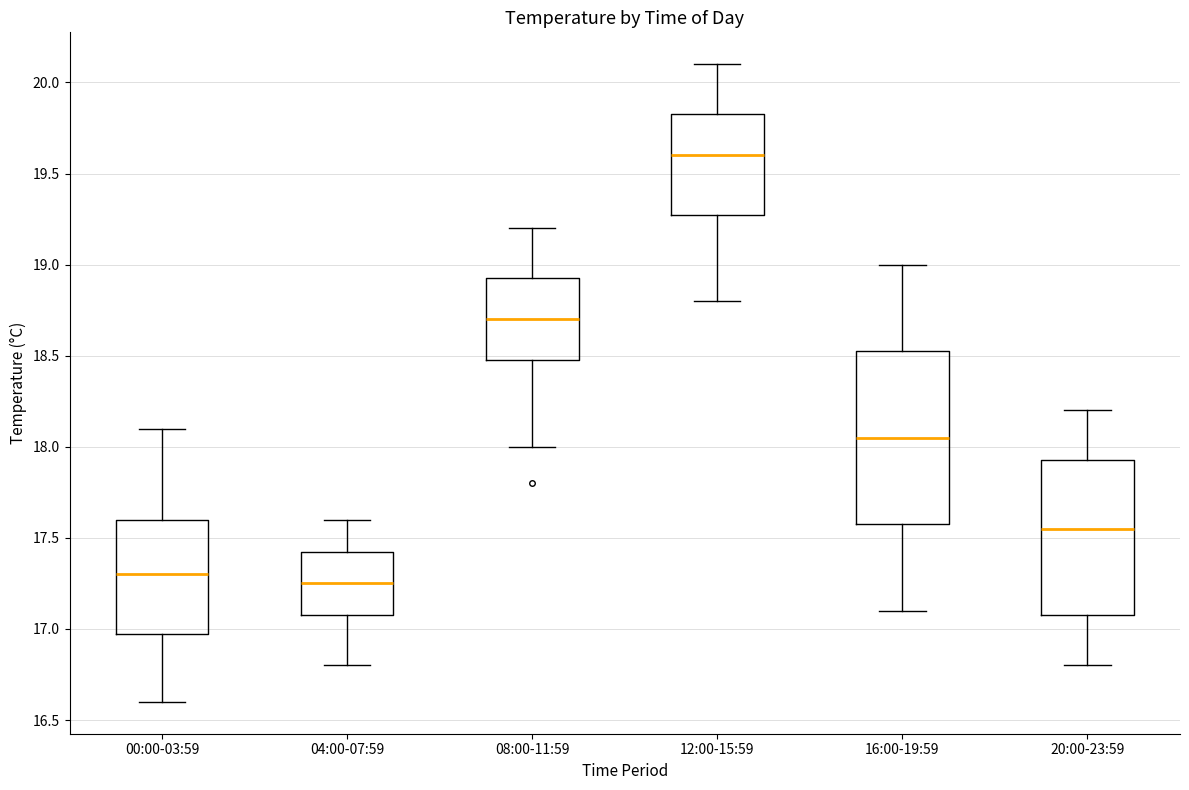

Where does the lower whisker of the box for 20:00-23:59 end on the y-axis? The values are not printed on the chart, so give them approximately, as read against the axis.

16.80